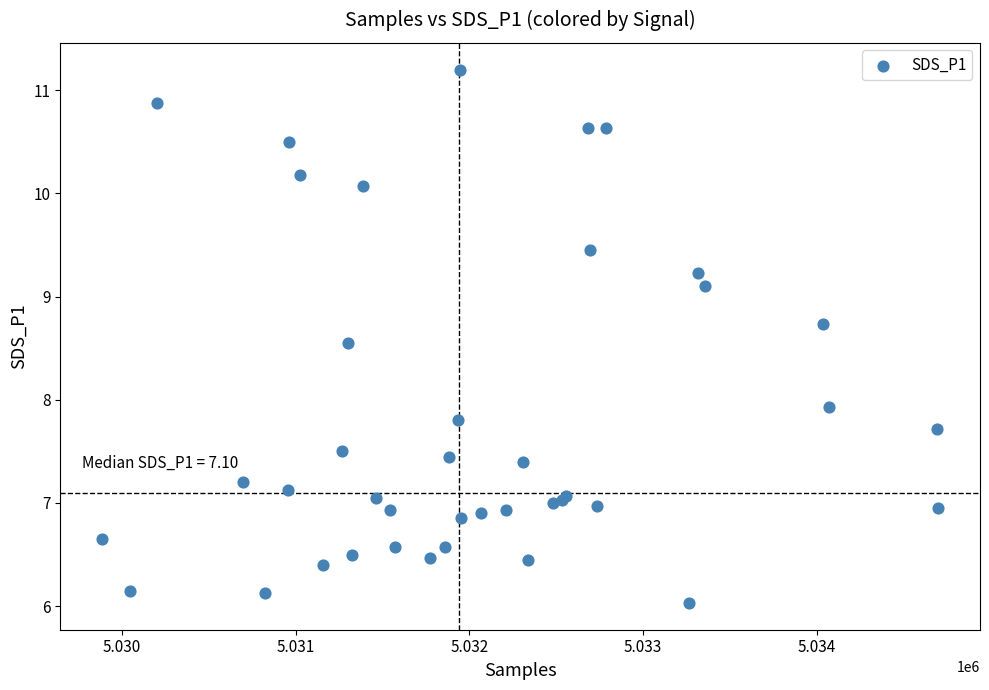

What Y value in the scatter plot is closest to 8?

7.9